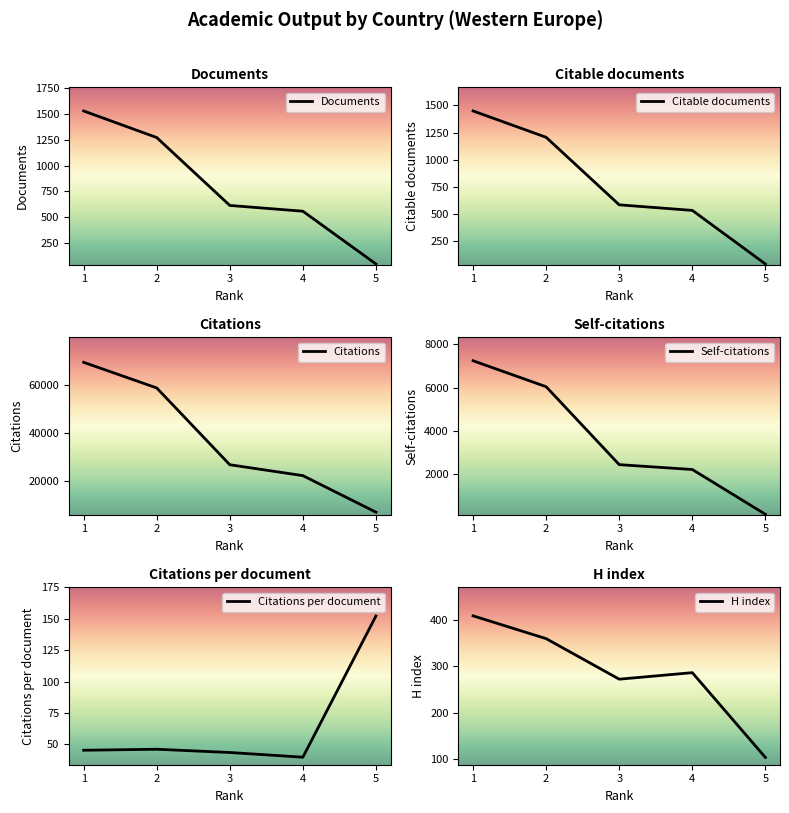

What is the difference between the second highest and second lowest values in the H index series?

87